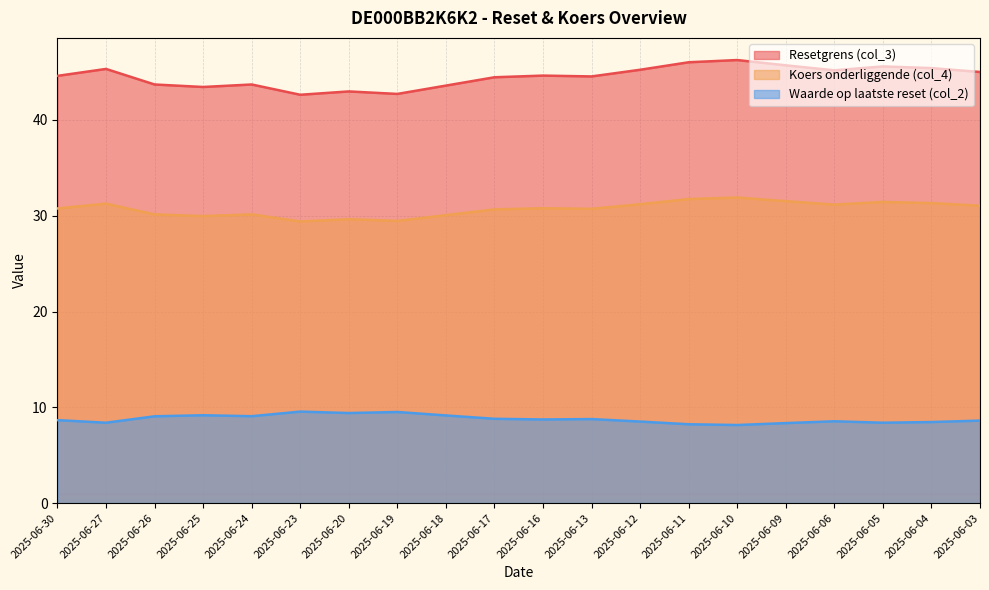

Where is the first local minimum for Koers onderliggende (col_4)?

2025-06-25